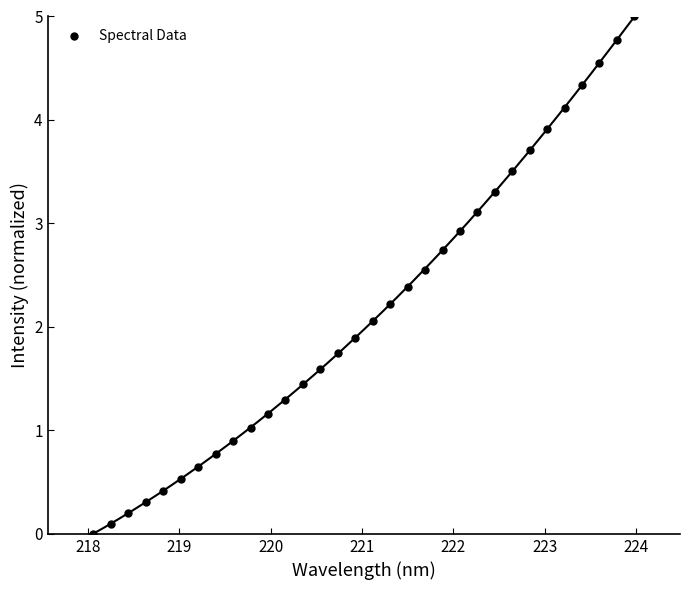

What is the range of X values (max minus min)?

5.9